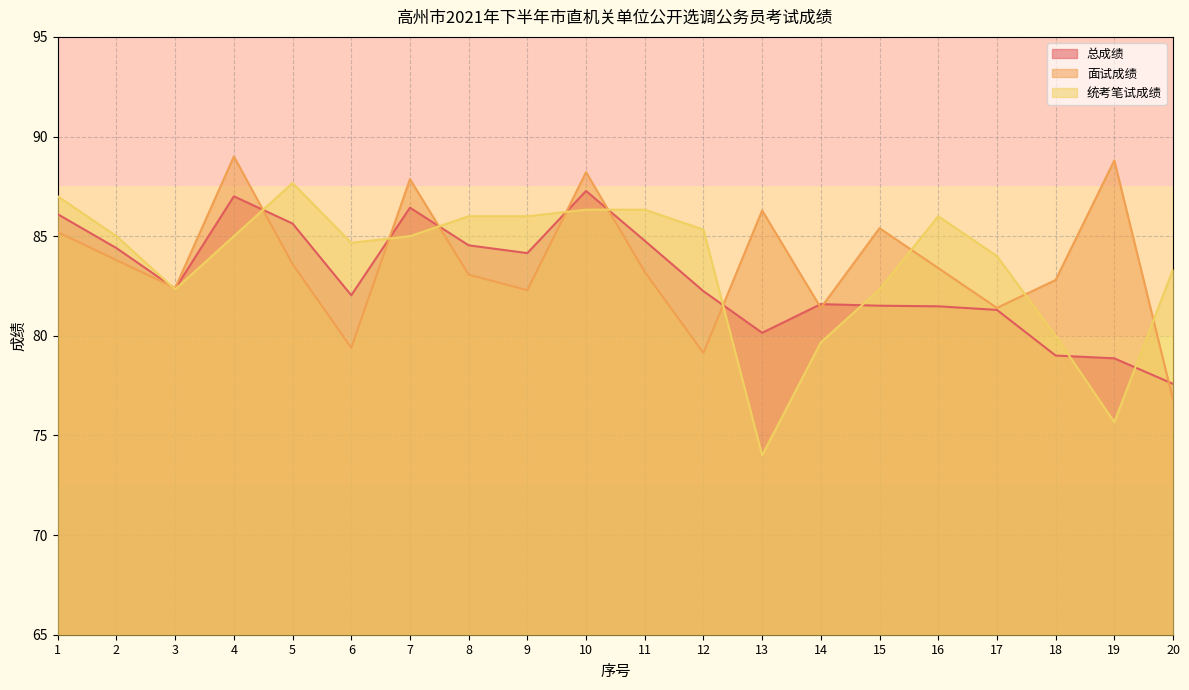

True or false: 统考笔试成绩 has a value of 59.2 at 4.

False